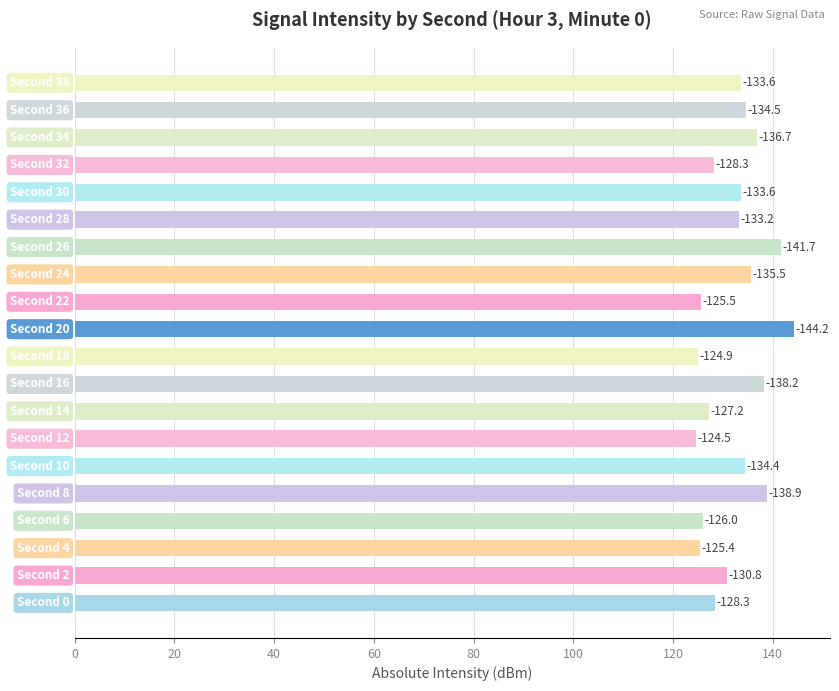

Are the bars horizontal?

Yes